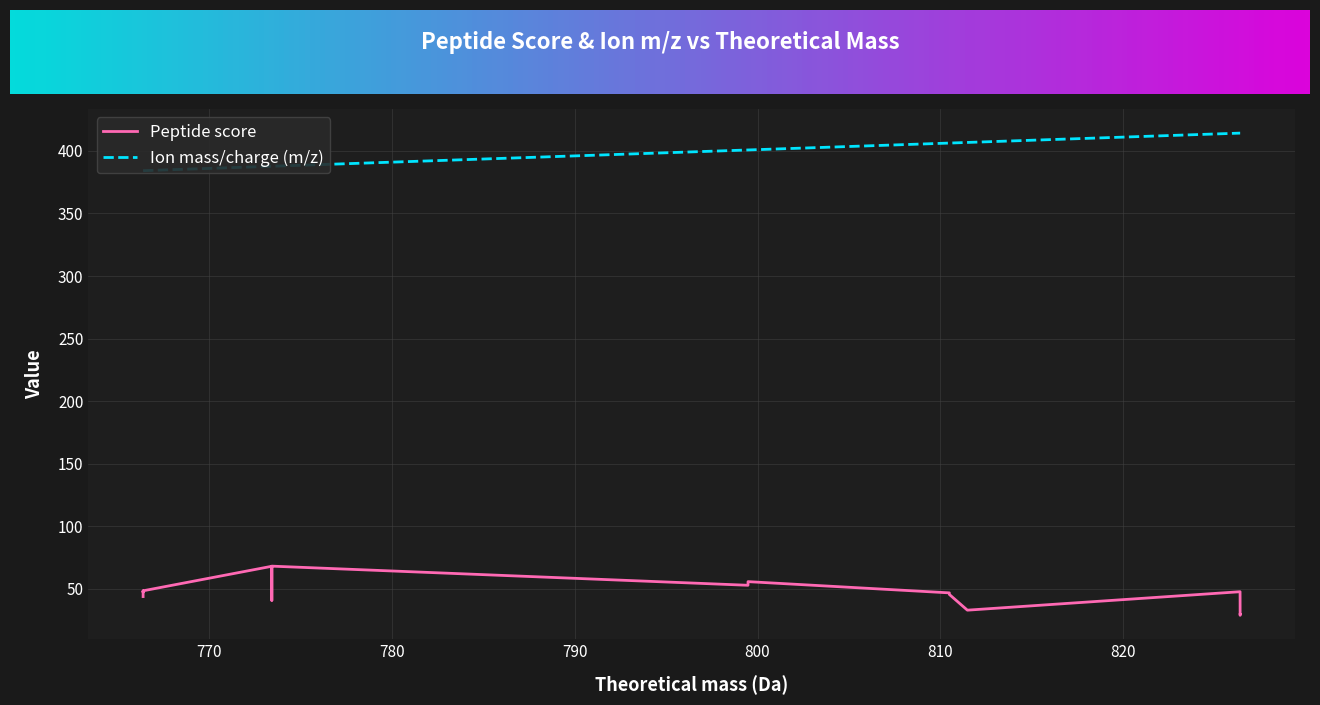

Is it true that Peptide score equals 62.3 at 820?

False